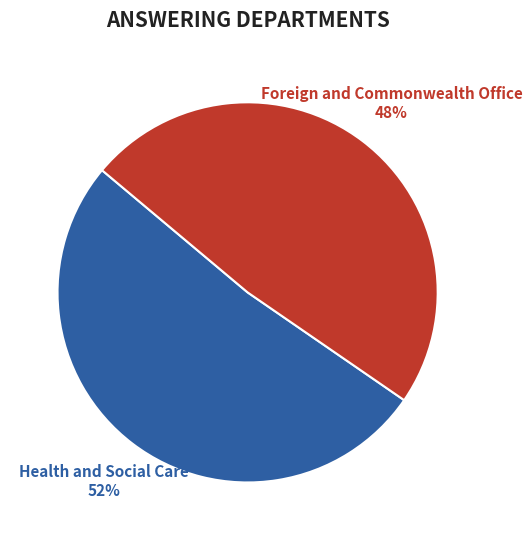

Is there a majority slice in this chart?

Yes